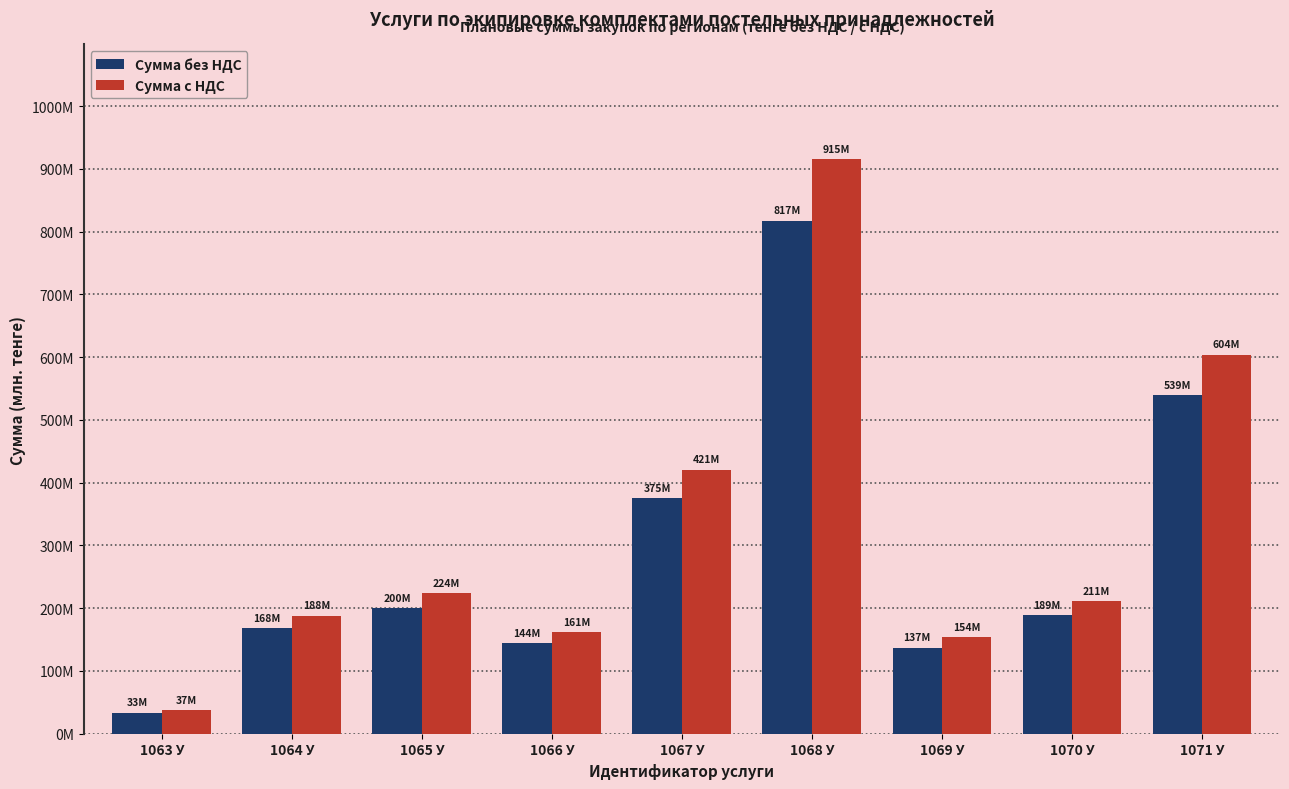

What is the sum of the Сумма без НДС values at 1071 У and 1066 У?

683.4